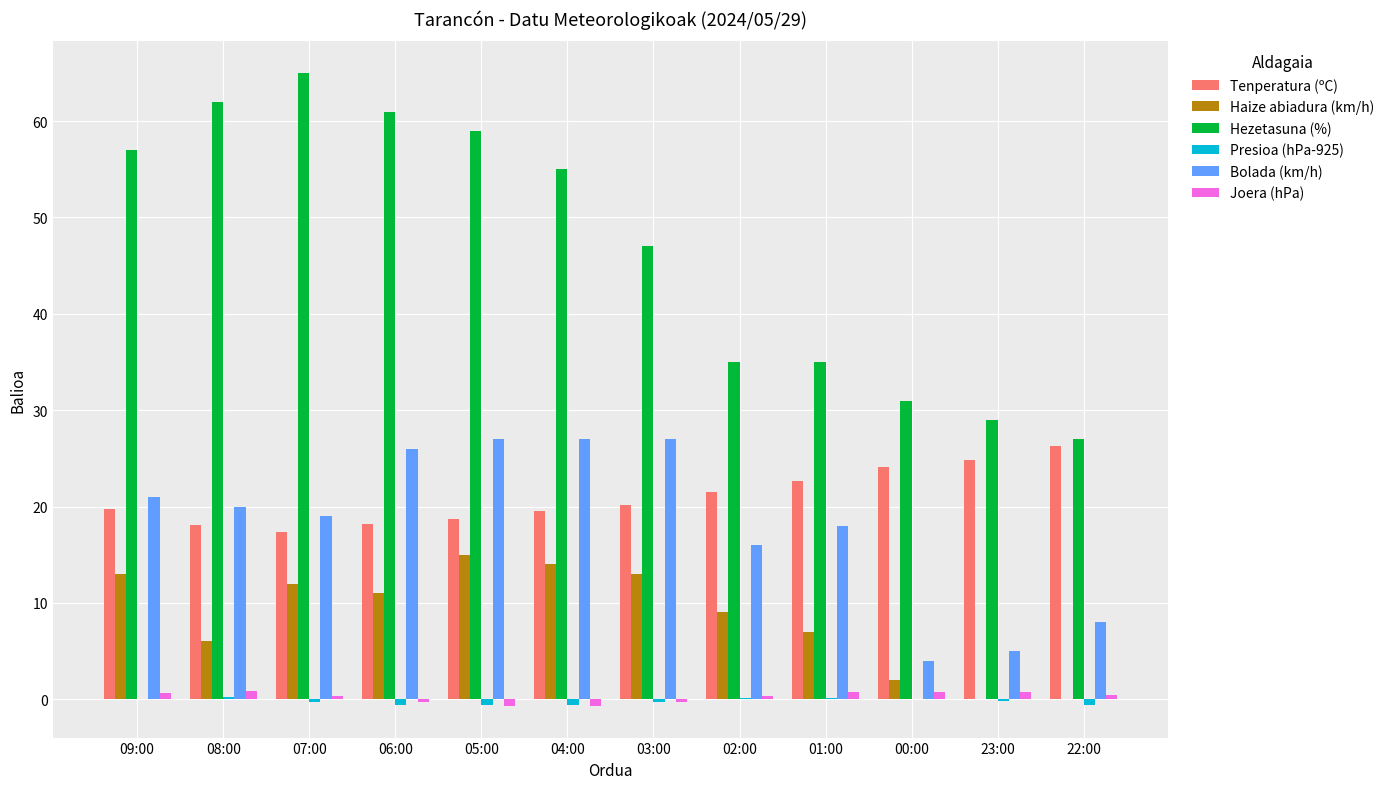

Which series has the largest total across all categories?

Hezetasuna (%)